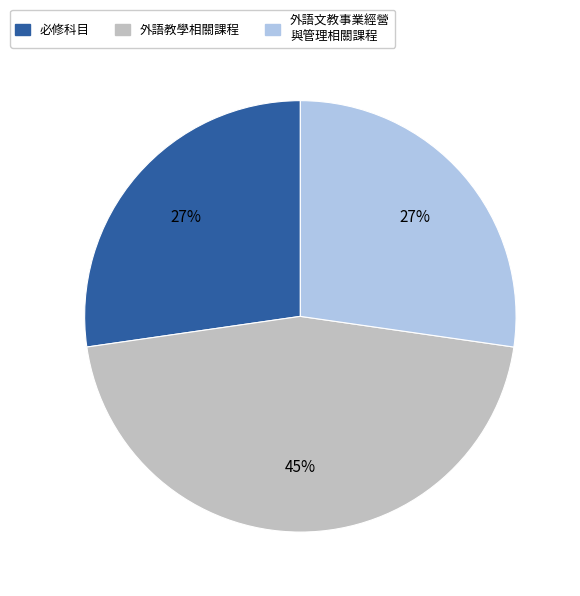

To the nearest percent, what is the average slice percentage?

33%